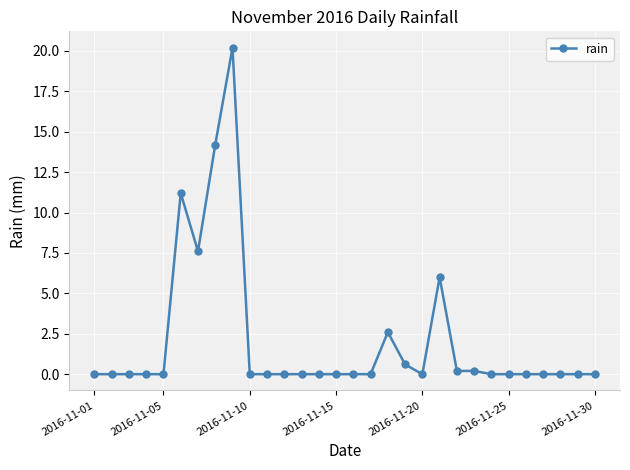

What is the value of the 7th point from the left?

7.6